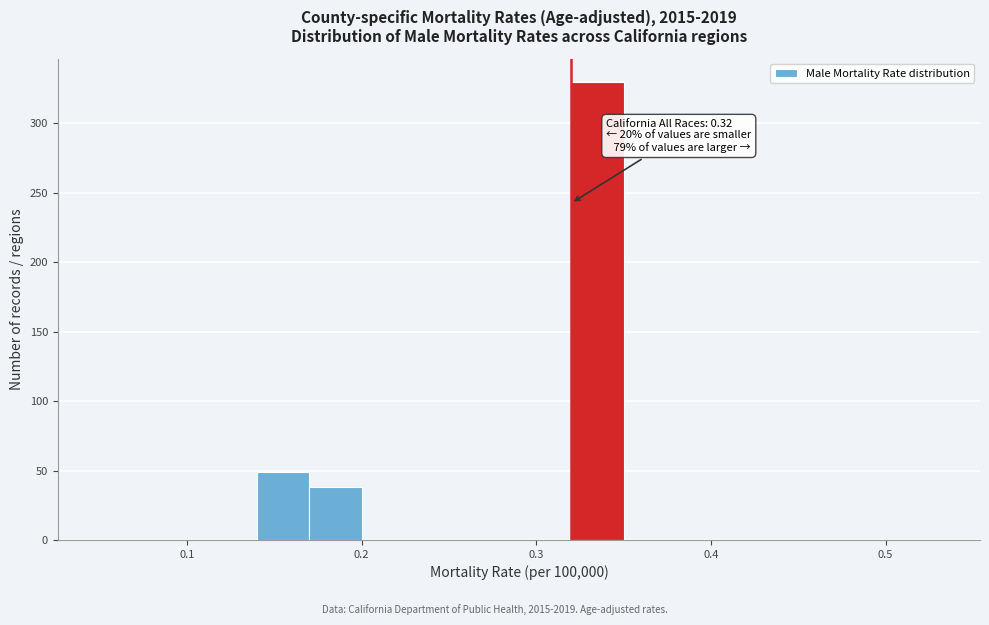

Around what value on the x-axis is the tallest bar? Give the approximate position of its centre, as read against the axis.

0.34